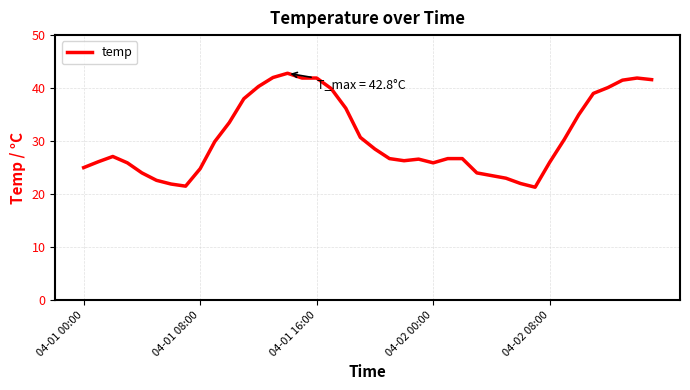

What is the smallest value displayed?

21.3